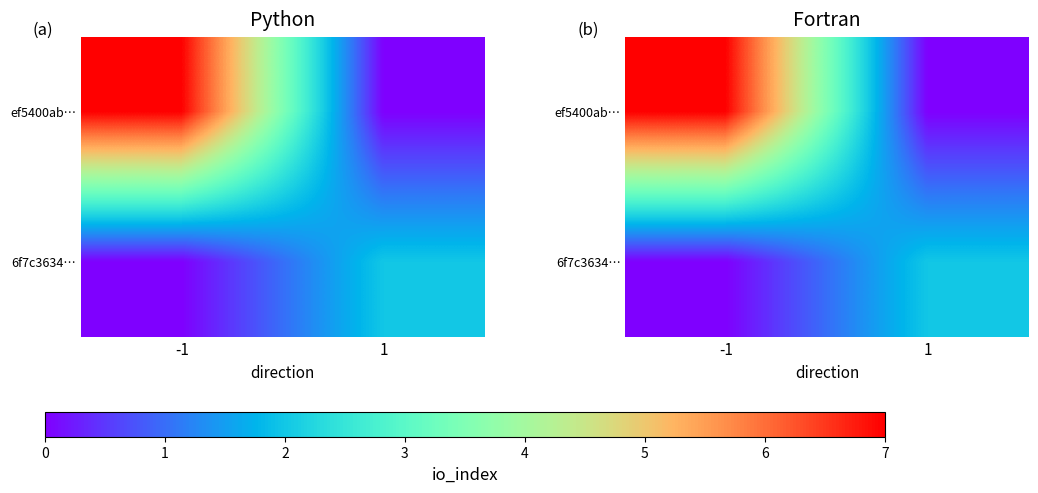

What is the sum of all 6f7c3634… values?

2